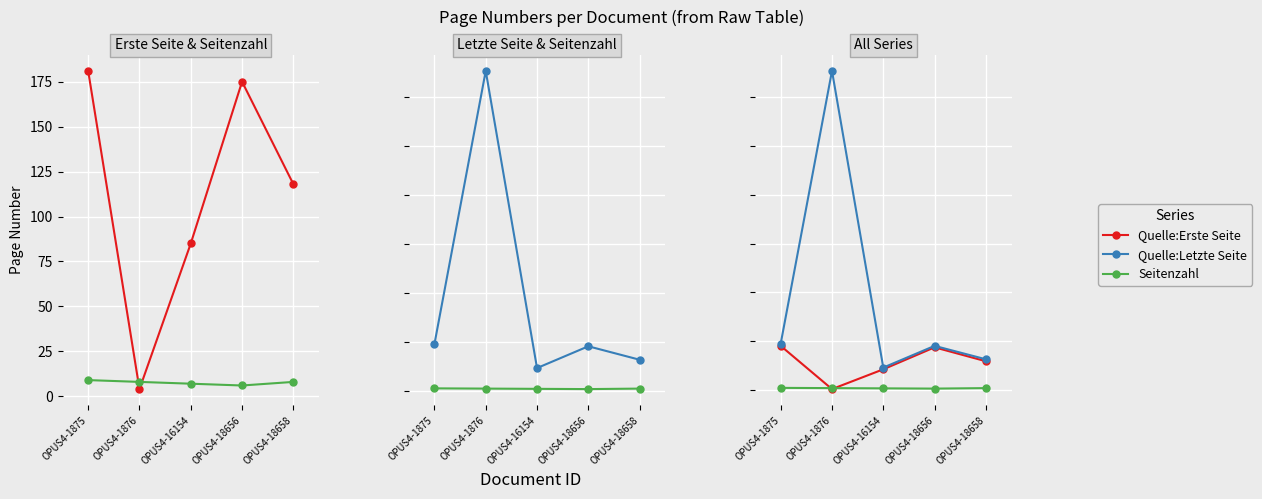

Reading right to left, transcribe all the data shown in this chart.

Quelle:Erste Seite: OPUS4-18658=118	OPUS4-18656=175	OPUS4-16154=85	OPUS4-1876=4	OPUS4-1875=181
Seitenzahl: OPUS4-18658=8	OPUS4-18656=6	OPUS4-16154=7	OPUS4-1876=8	OPUS4-1875=9
Quelle:Letzte Seite: OPUS4-18658=126	OPUS4-18656=181	OPUS4-16154=92	OPUS4-1876=1307	OPUS4-1875=190